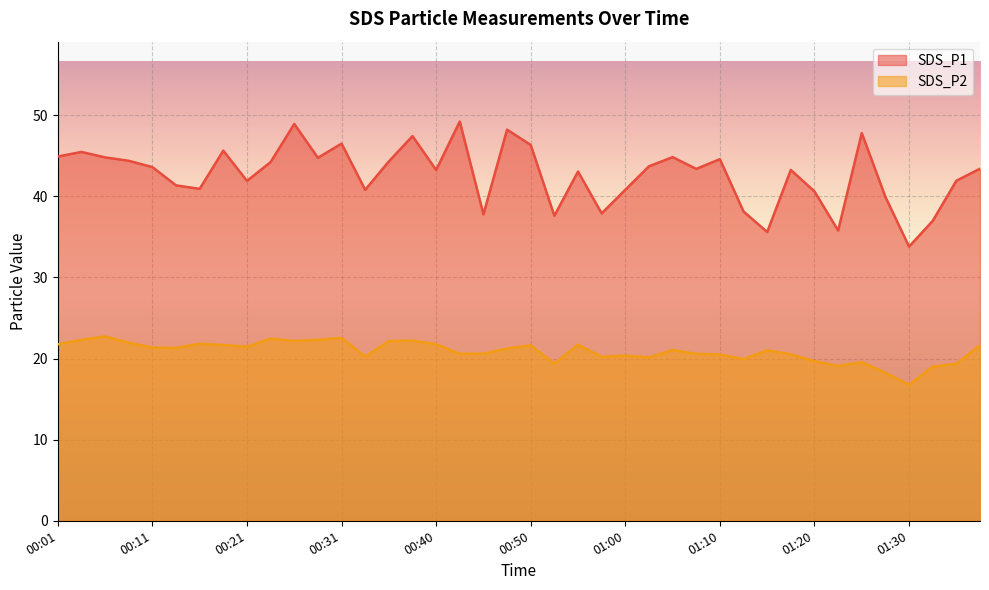

What is the sum of all SDS_P2 values?

834.8